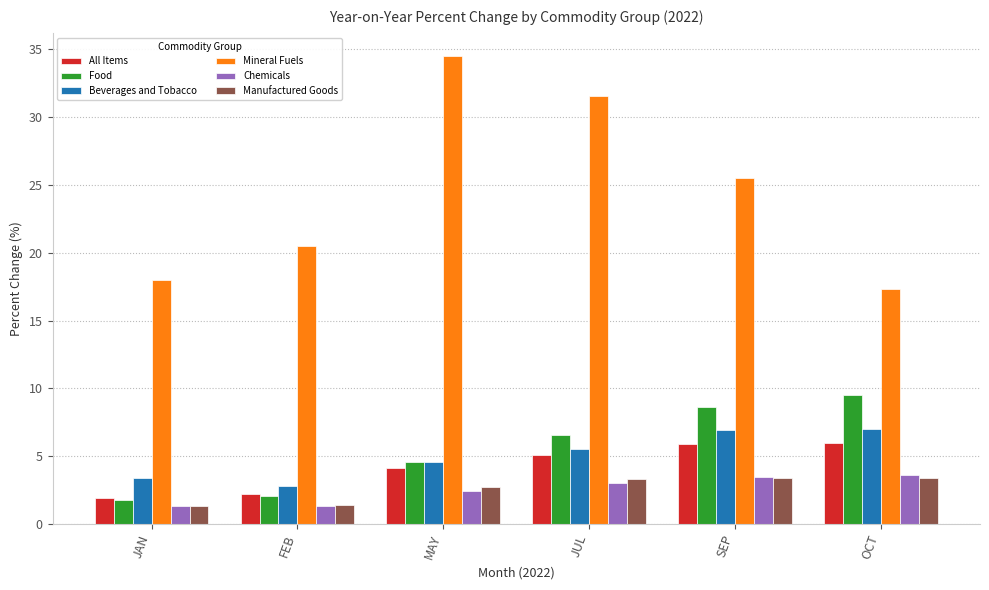

What is the difference between the second highest and minimum values in the Food series?

6.8